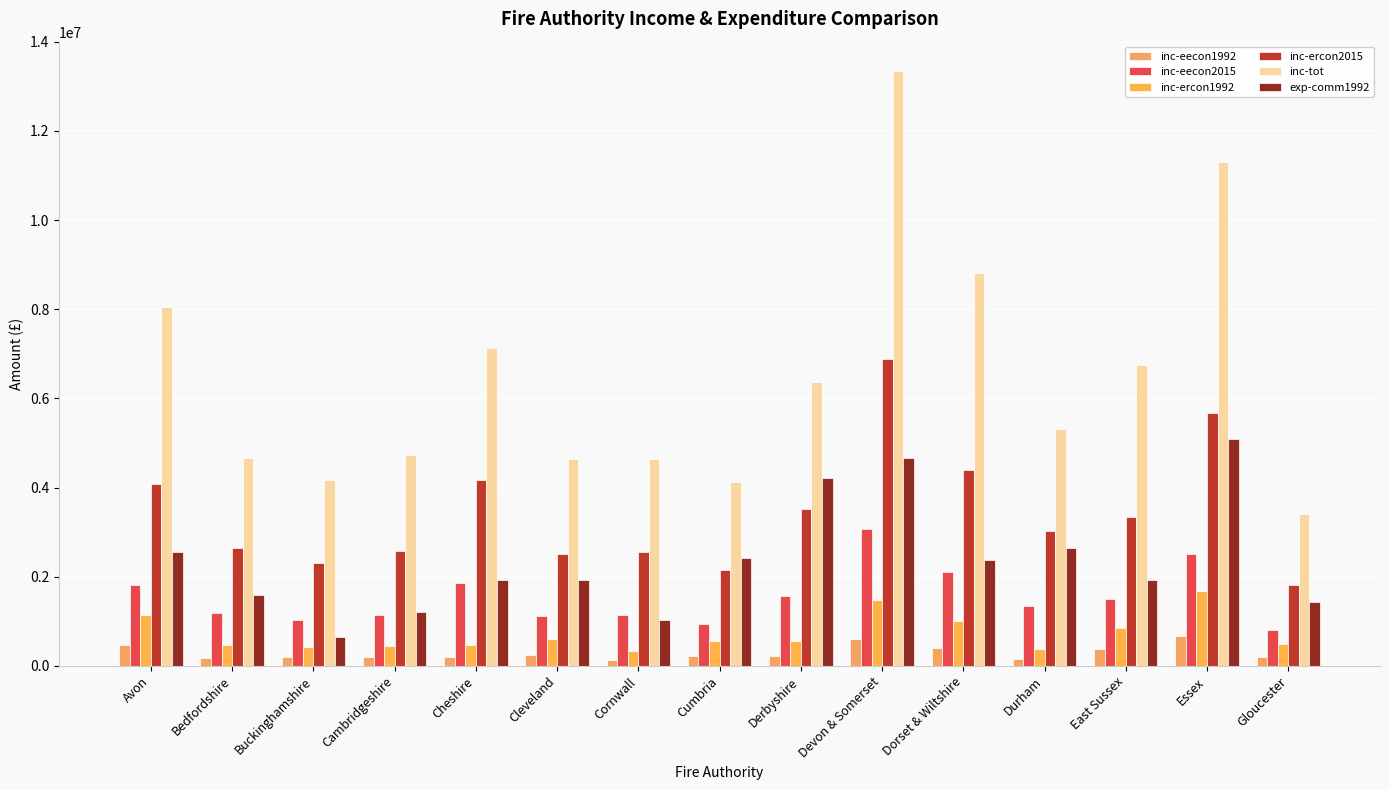

How many data points in inc-eecon1992 are less than 223068?

7